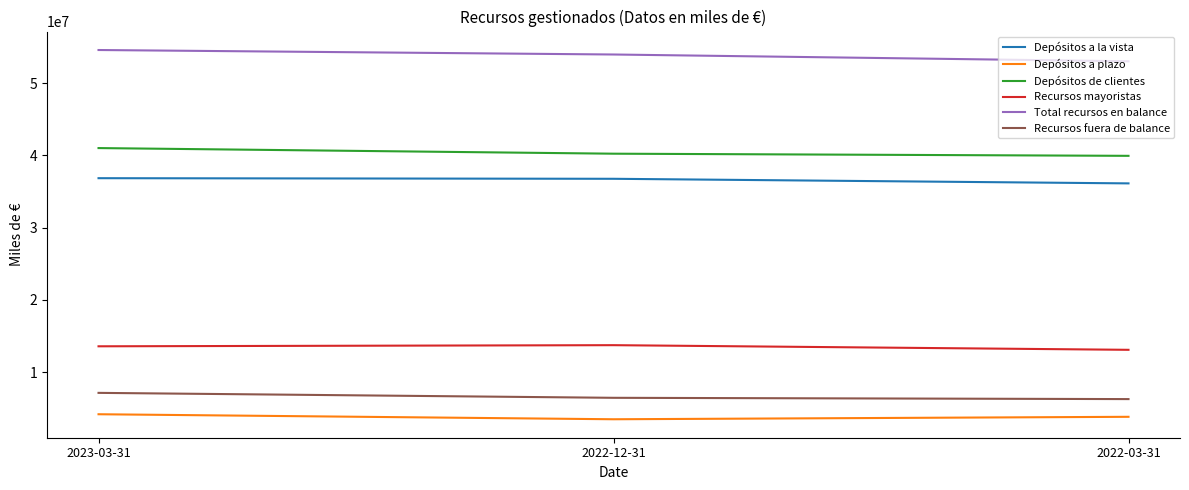

At which label does Depósitos a plazo first exceed 3814768?

2023-03-31